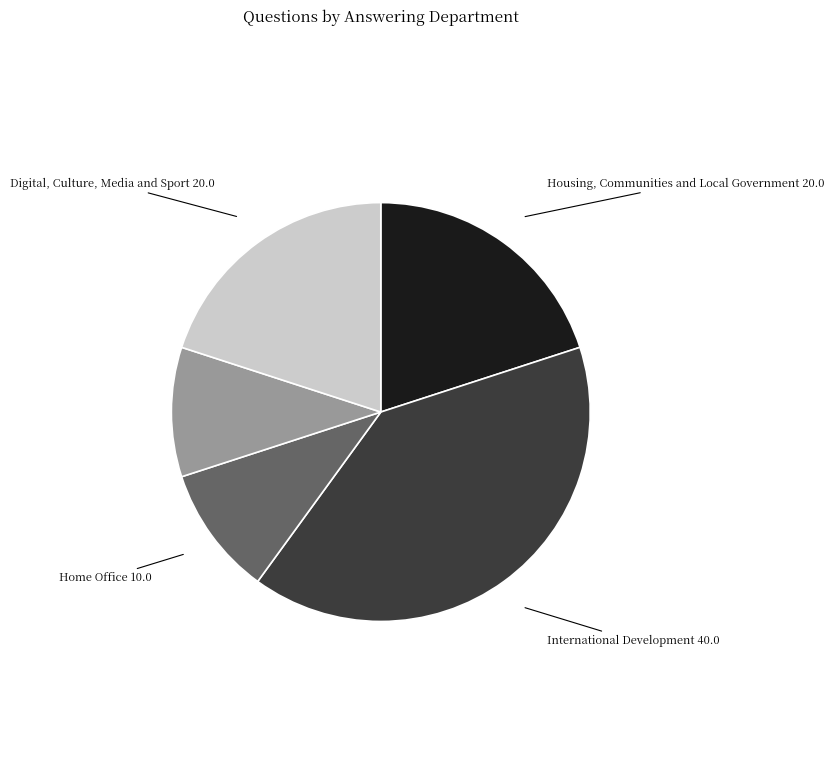

True or false: Scotland accounts for 10% of the total.

True